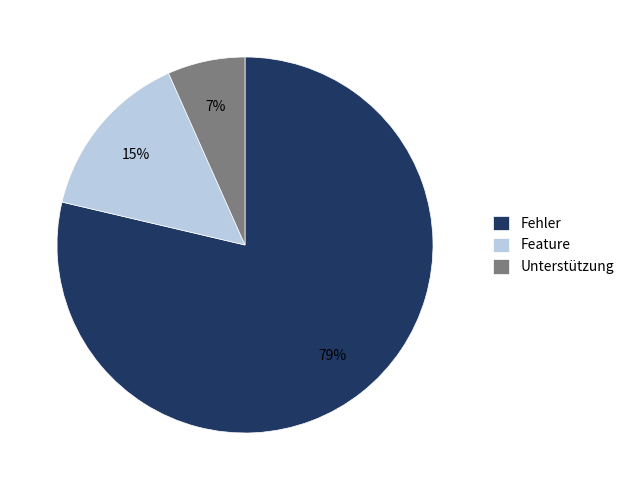

Which has a higher value, Fehler or Unterstützung?

Fehler